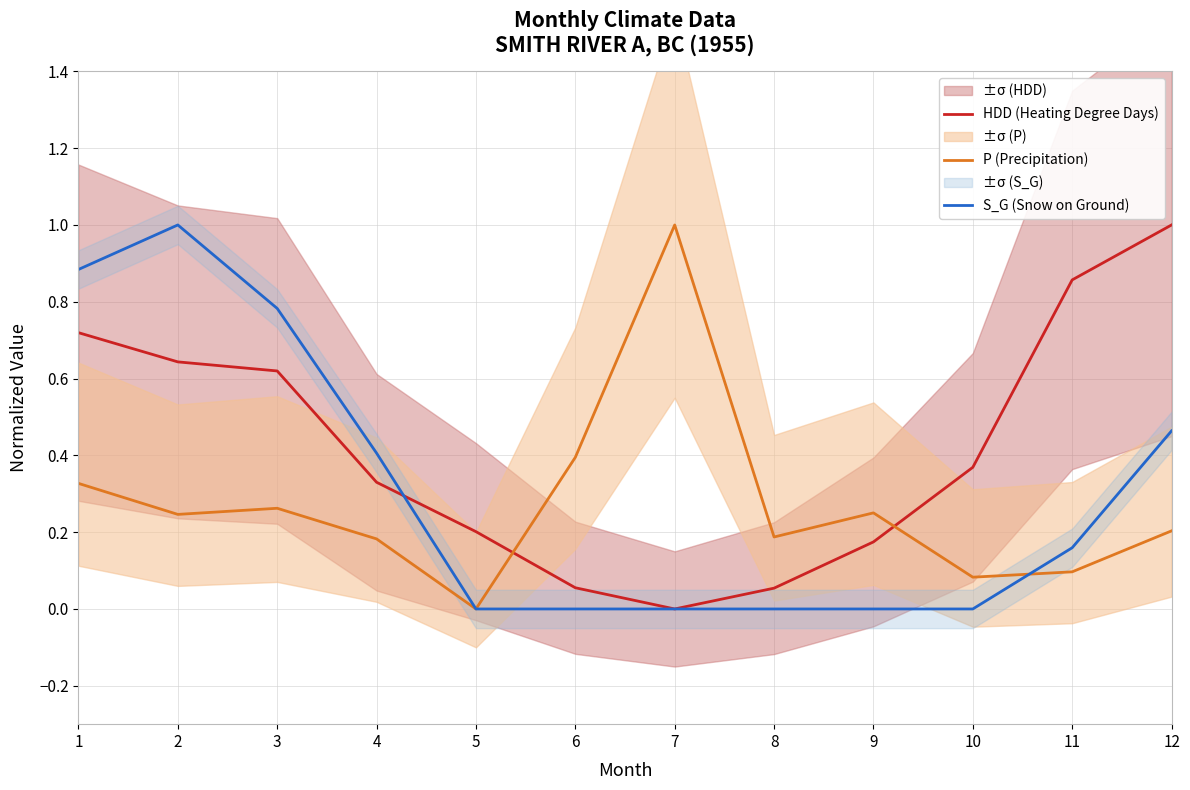

Reading left to right, list all the values displayed in this chart.

HDD (Heating Degree Days): 0.7	0.6	0.6	0.3	0.2	0.1	0.0	0.1	0.2	0.4	0.9	1.0
P (Precipitation): 0.3	0.2	0.3	0.2	0.0	0.4	1.0	0.2	0.3	0.1	0.1	0.2
S_G (Snow on Ground): 0.9	1.0	0.8	0.4	0.0	0.0	0.0	0.0	0.0	0.0	0.2	0.5